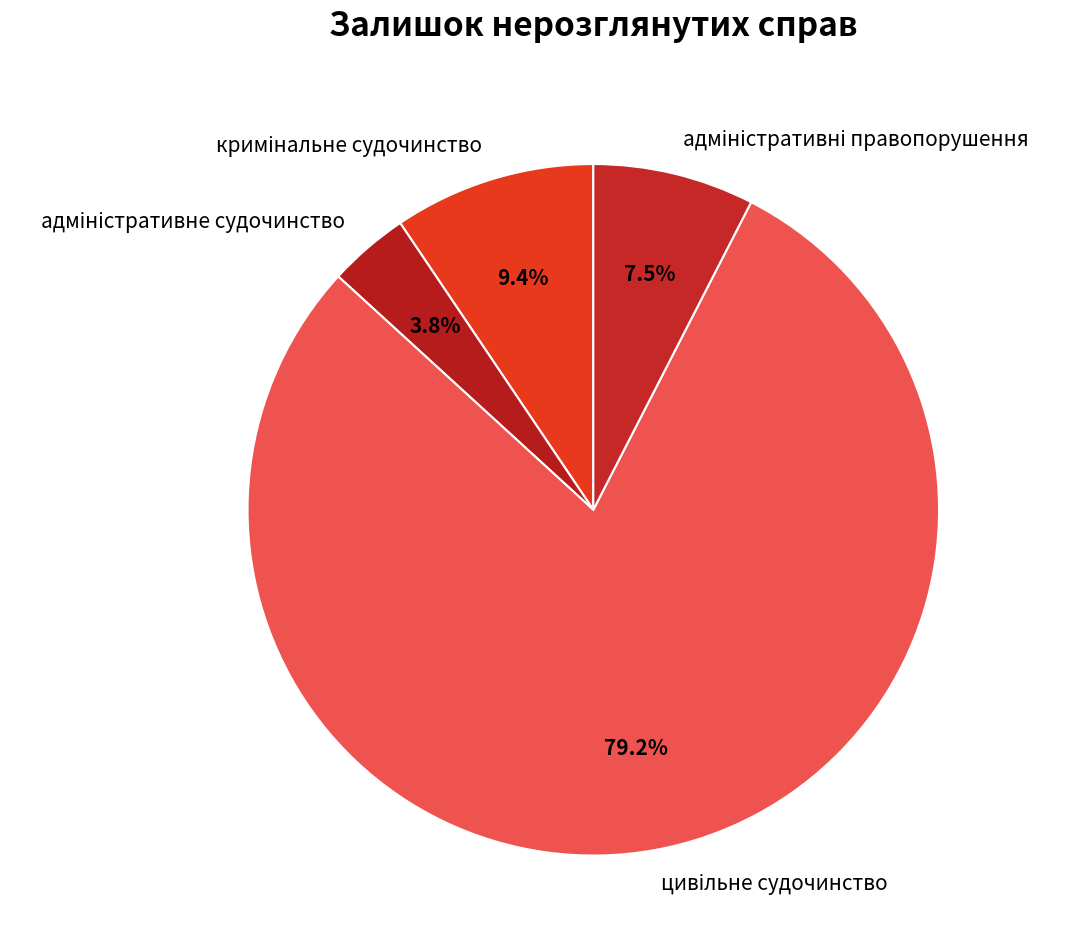

How many segments does this pie chart have?

4